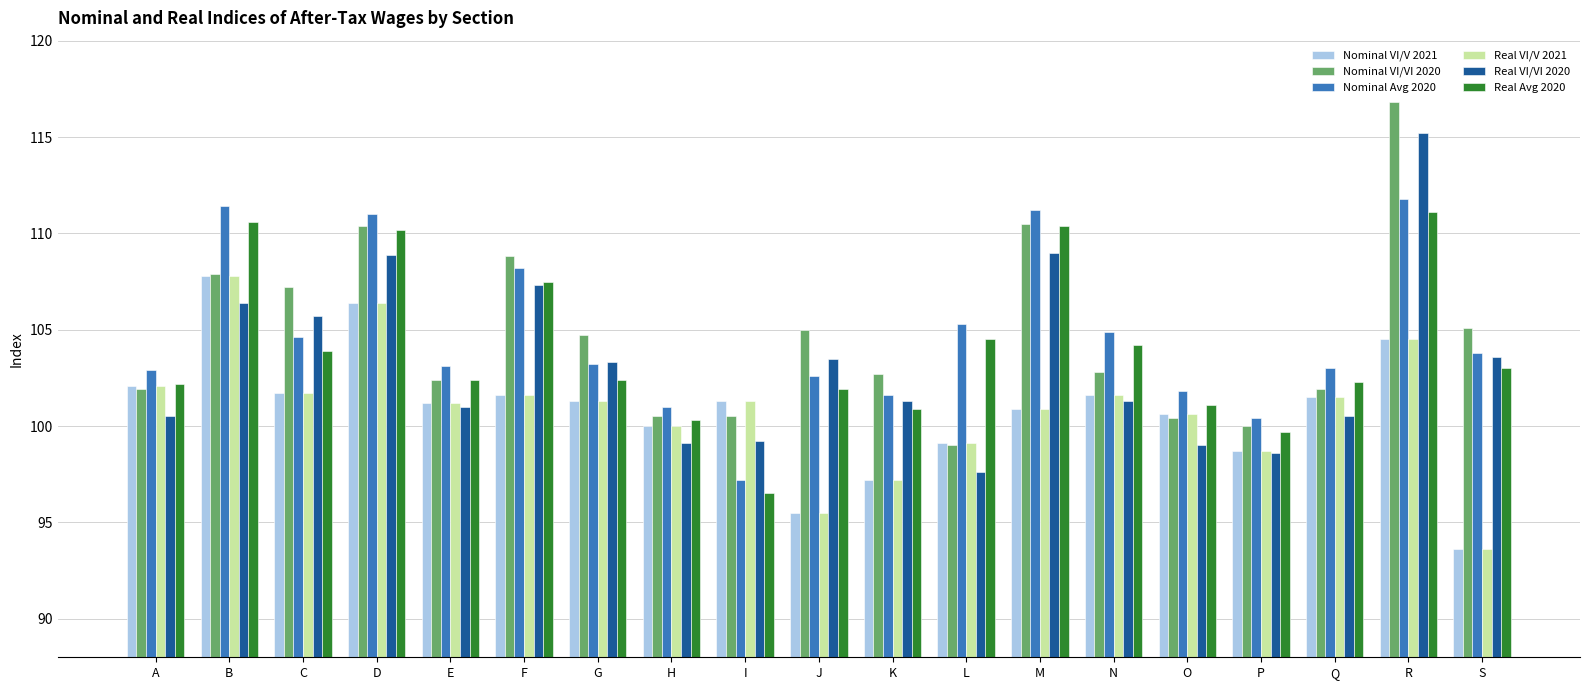

What is the smallest value displayed?

93.6